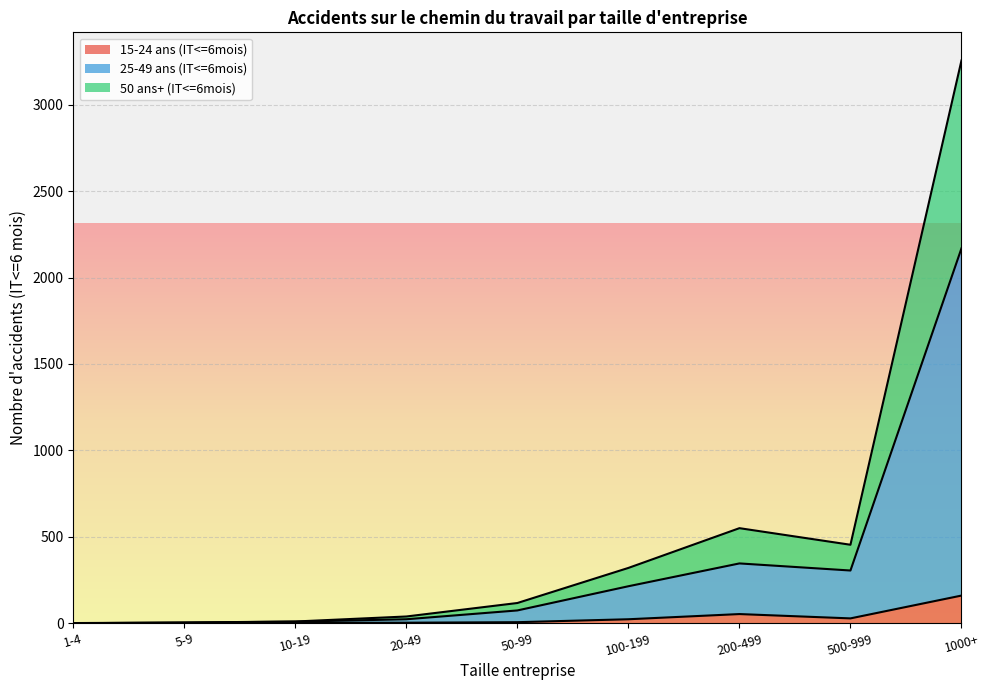

What position from the right is 20-49?

6